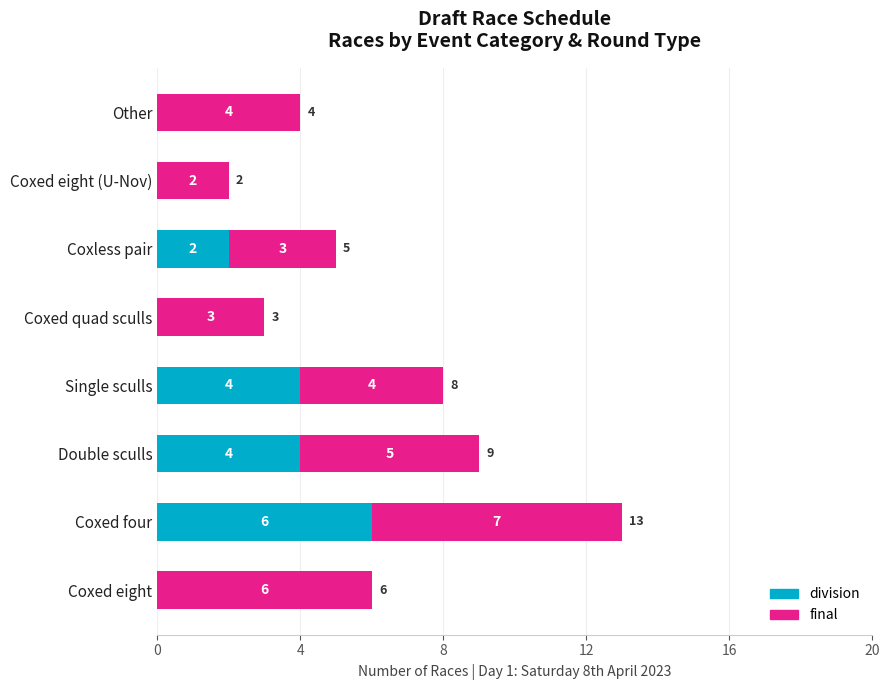

What is the maximum value for division?

6